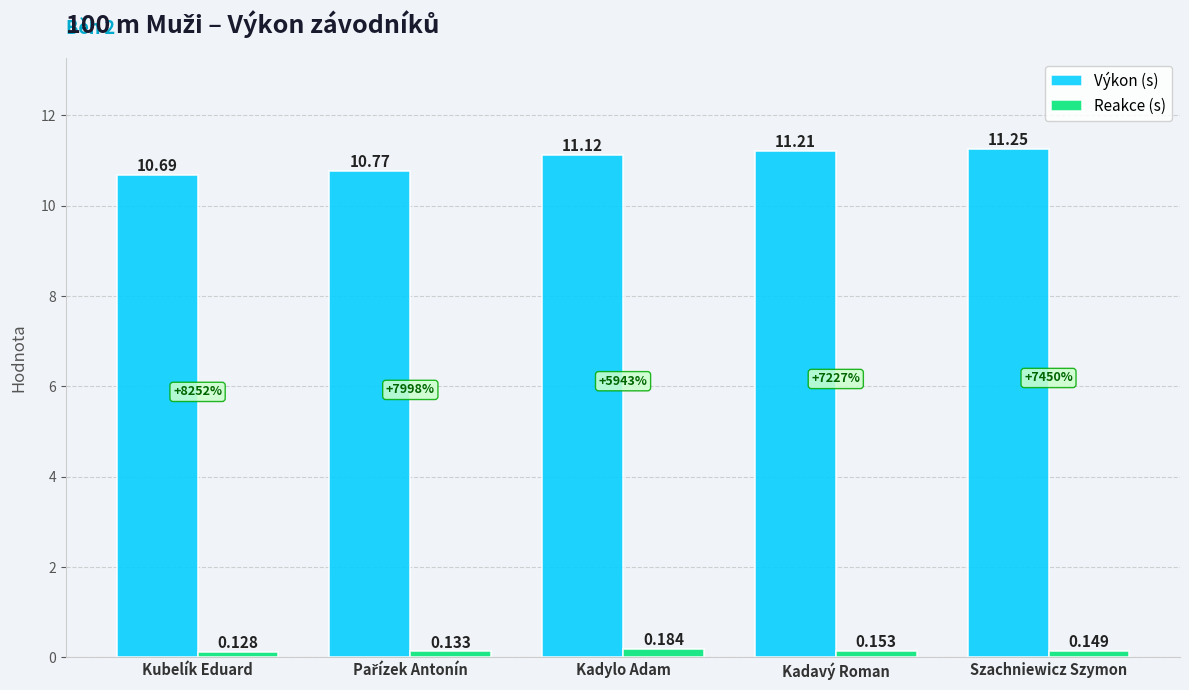

Does the chart contain any negative values?

No